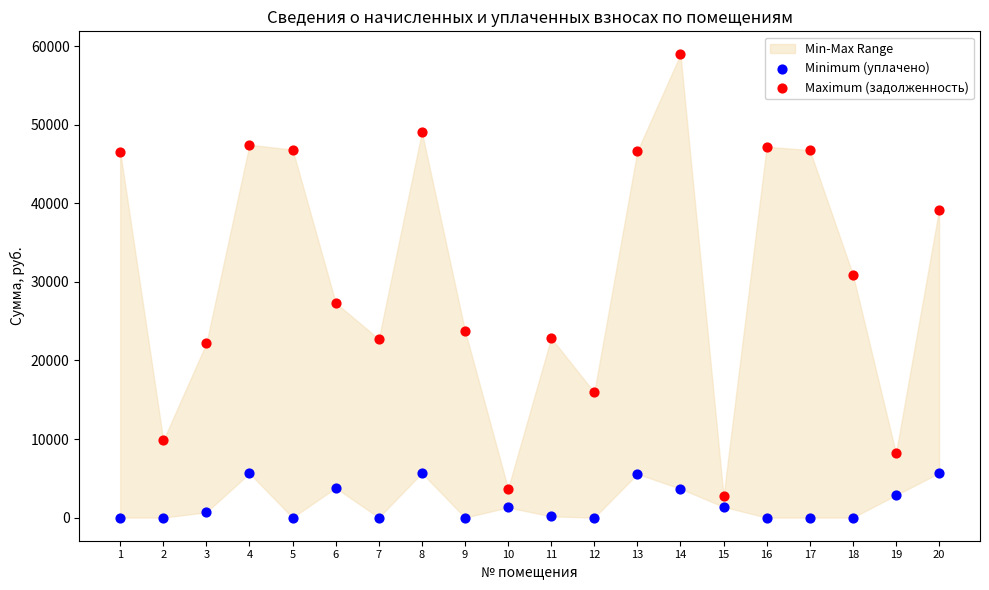

Across all data points, what is the range of Y values (max minus min)?

58950.7